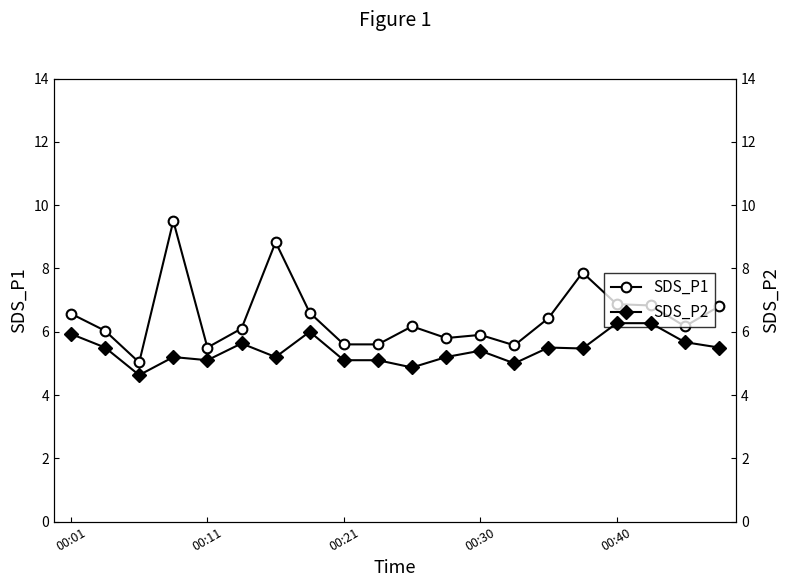

True or false: SDS_P1 has more than 2 points higher than both neighbors.

True